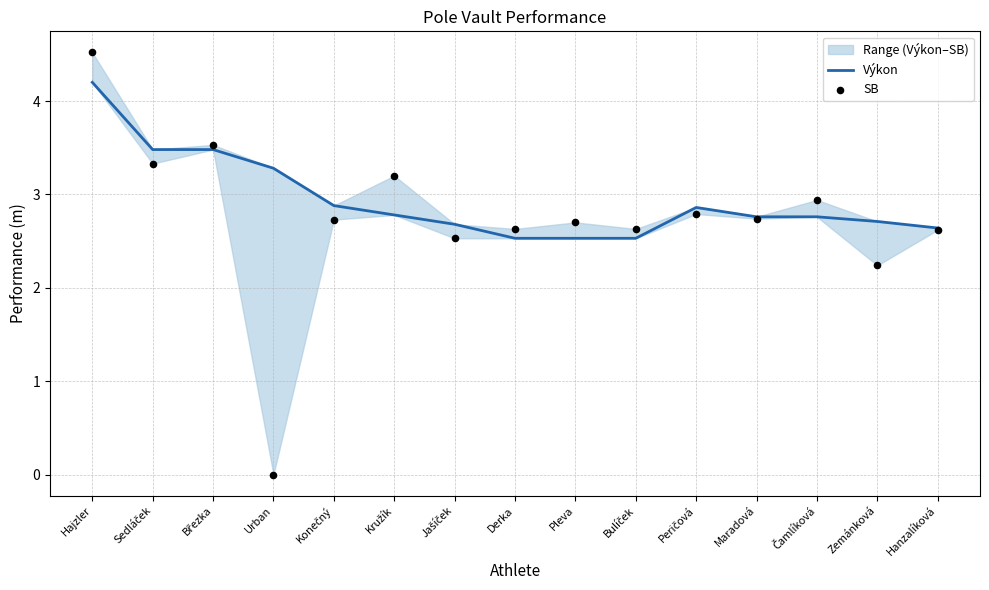

Which series has the widest spread of Y values?

SB